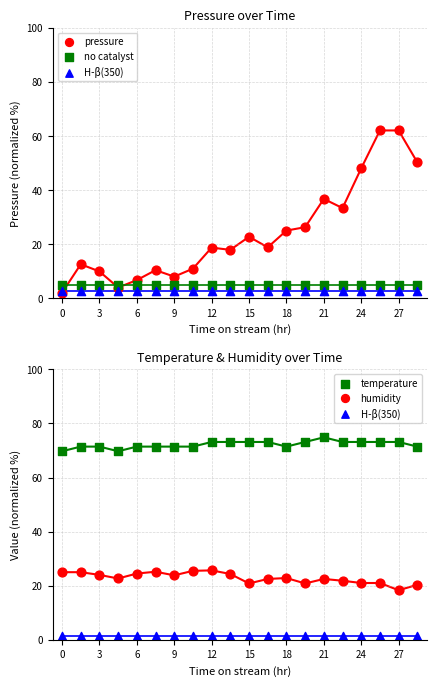

What is the total value across all series at 15?

113.4